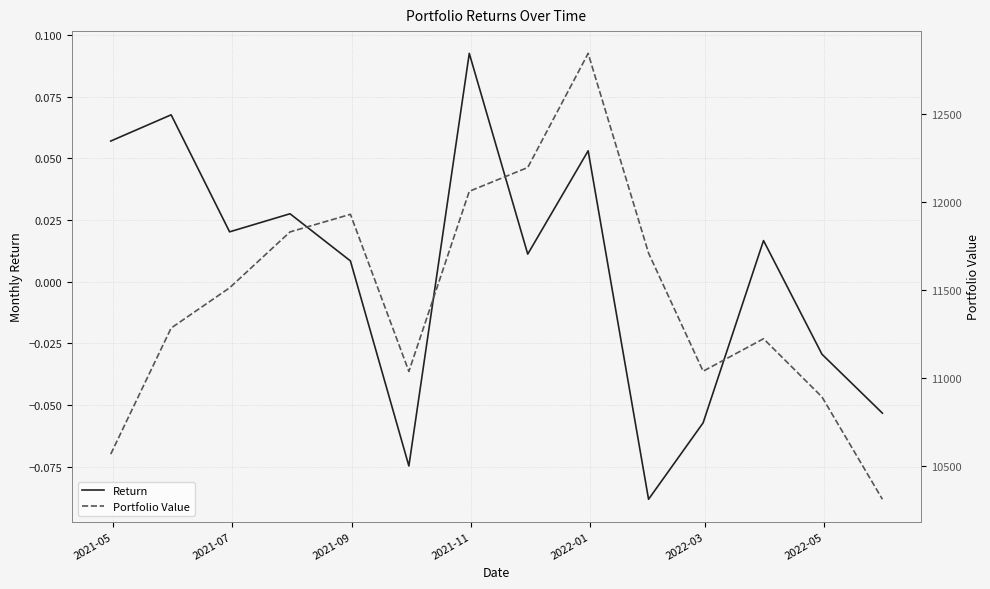

True or false: Portfolio Value and Return intersect in this chart.

False